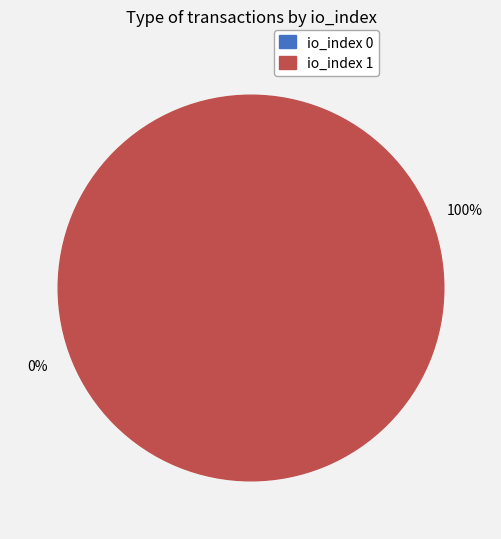

How many segments does this pie chart have?

2